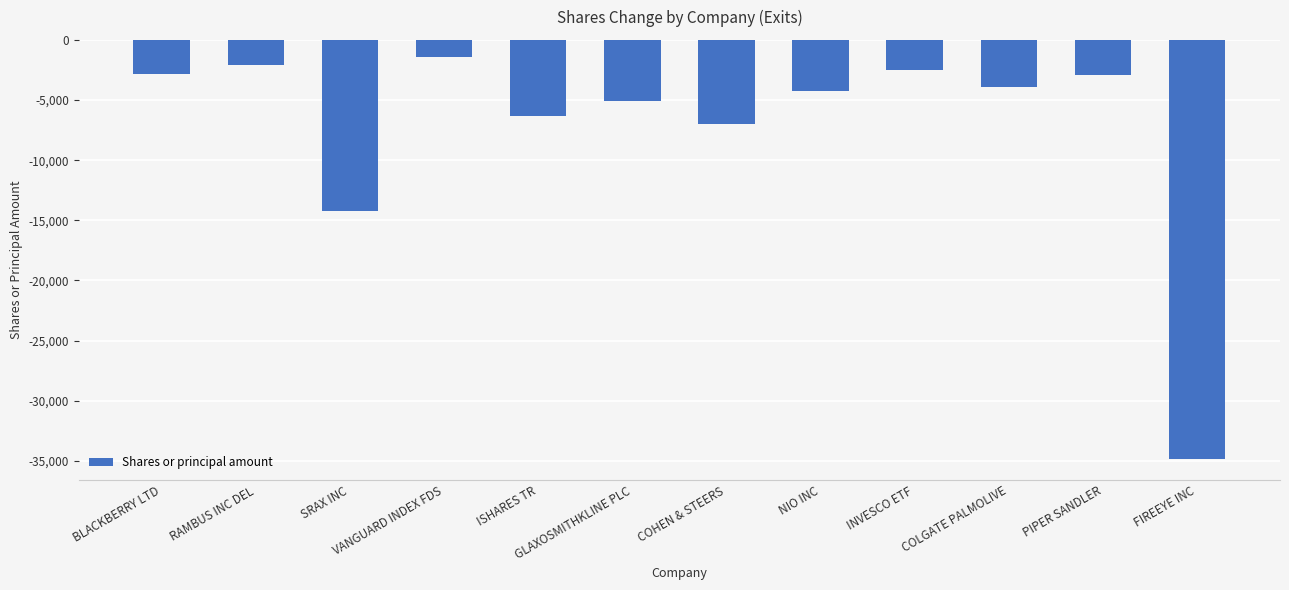

What is the sum of all values?

-87359